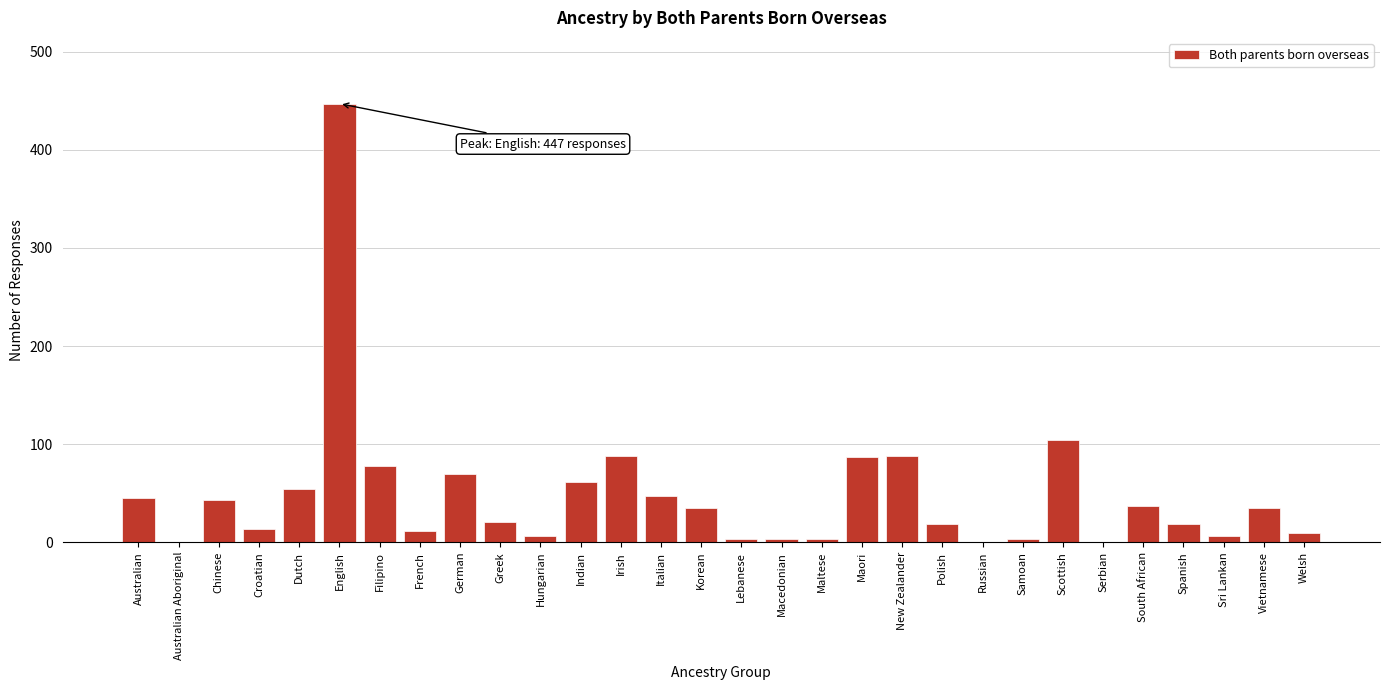

Approximately how many times larger is the value at Korean compared to Filipino?

0.4